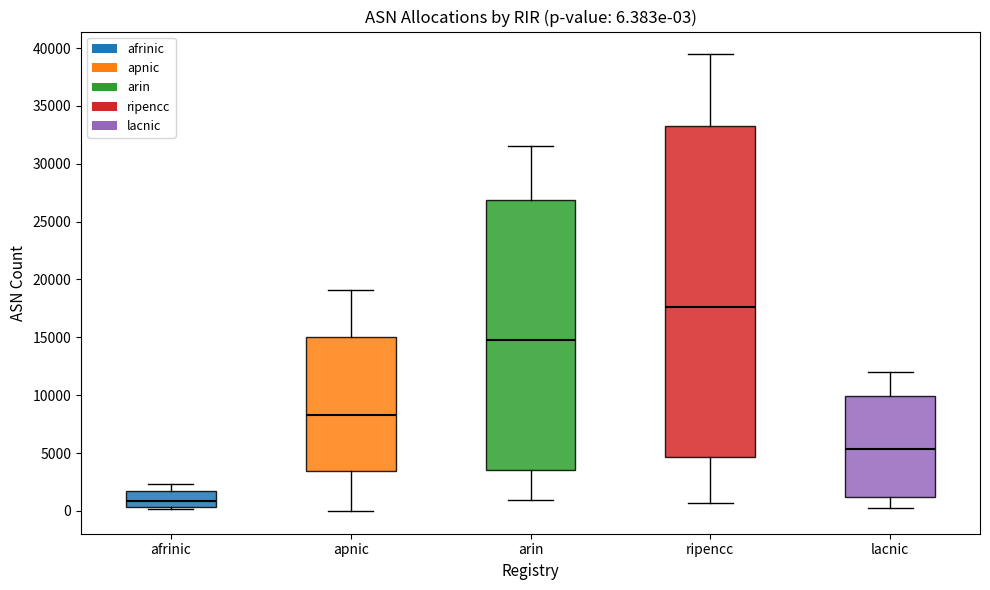

Which box is the tallest, from its lower edge to its upper edge?

ripencc